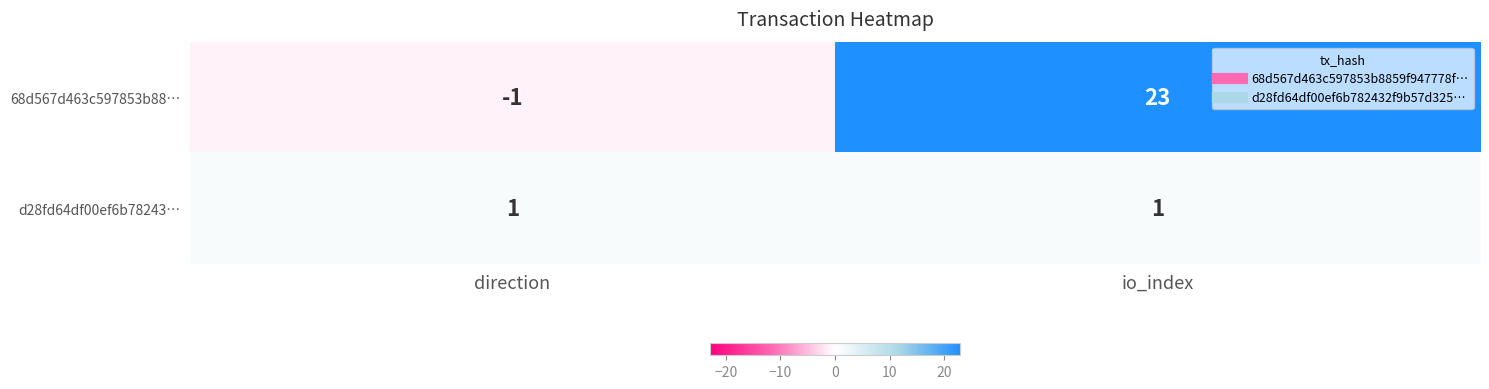

What is the difference between the highest and lowest values at direction?

2